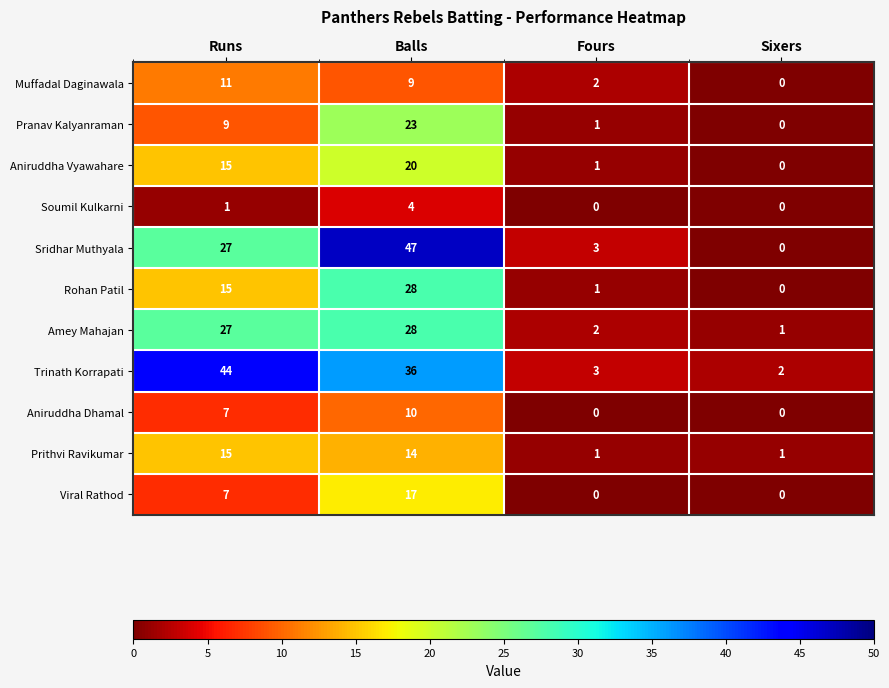

Which category has the highest value in the Rohan Patil series?

Balls